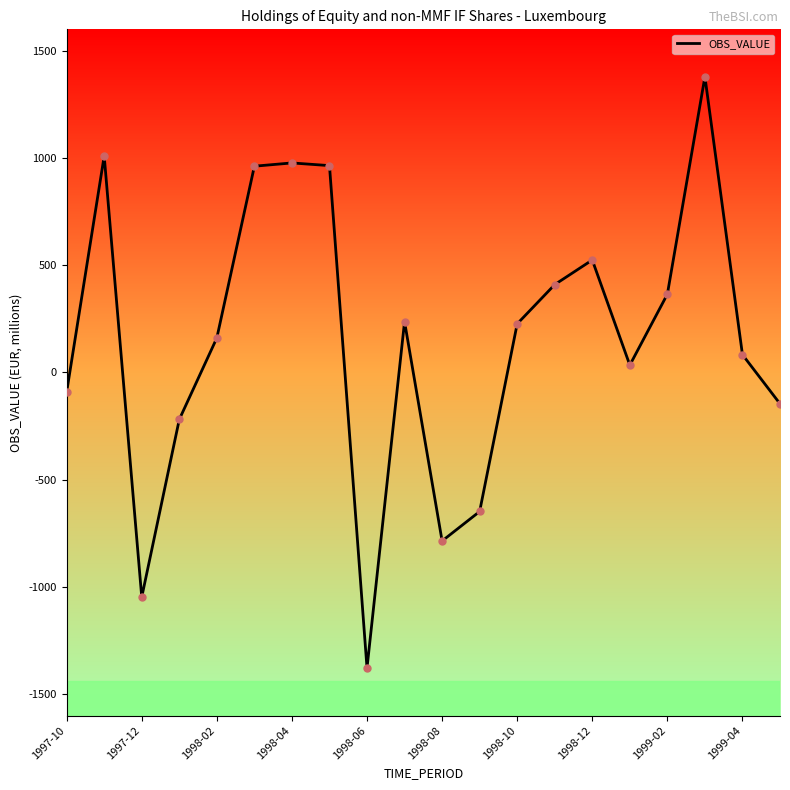

Does the chart display data point markers on the line(s)?

No